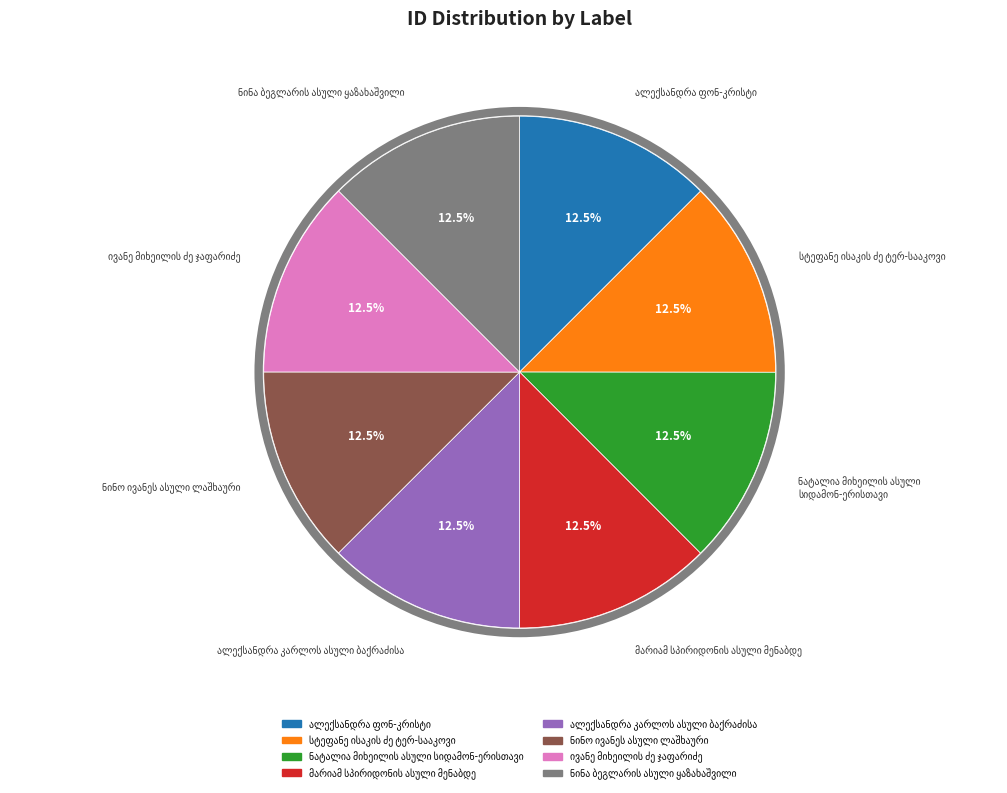

Is there a majority slice in this chart?

No